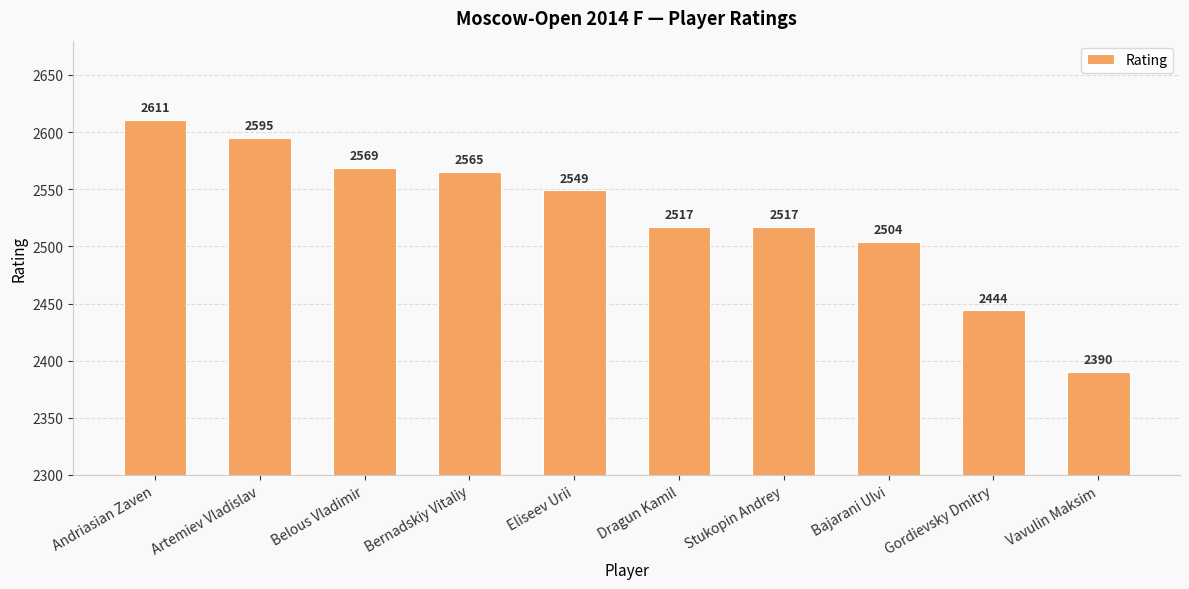

Reading left to right, list all the values displayed in this chart.

Andriasian Zaven=2611	Artemiev Vladislav=2595	Belous Vladimir=2569	Bernadskiy Vitaliy=2565	Eliseev Urii=2549	Dragun Kamil=2517	Stukopin Andrey=2517	Bajarani Ulvi=2504	Gordievsky Dmitry=2444	Vavulin Maksim=2390